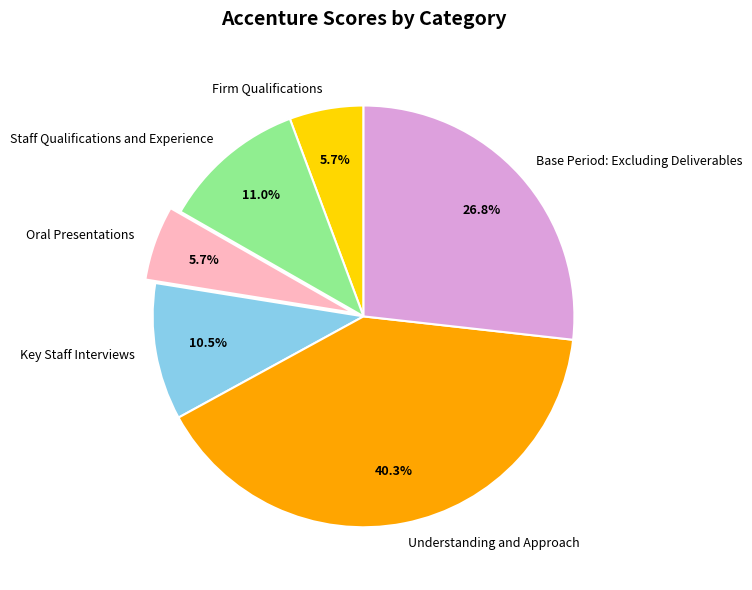

To the nearest percent, what percentage of the pie is Base Period: Excluding Deliverables?

27%